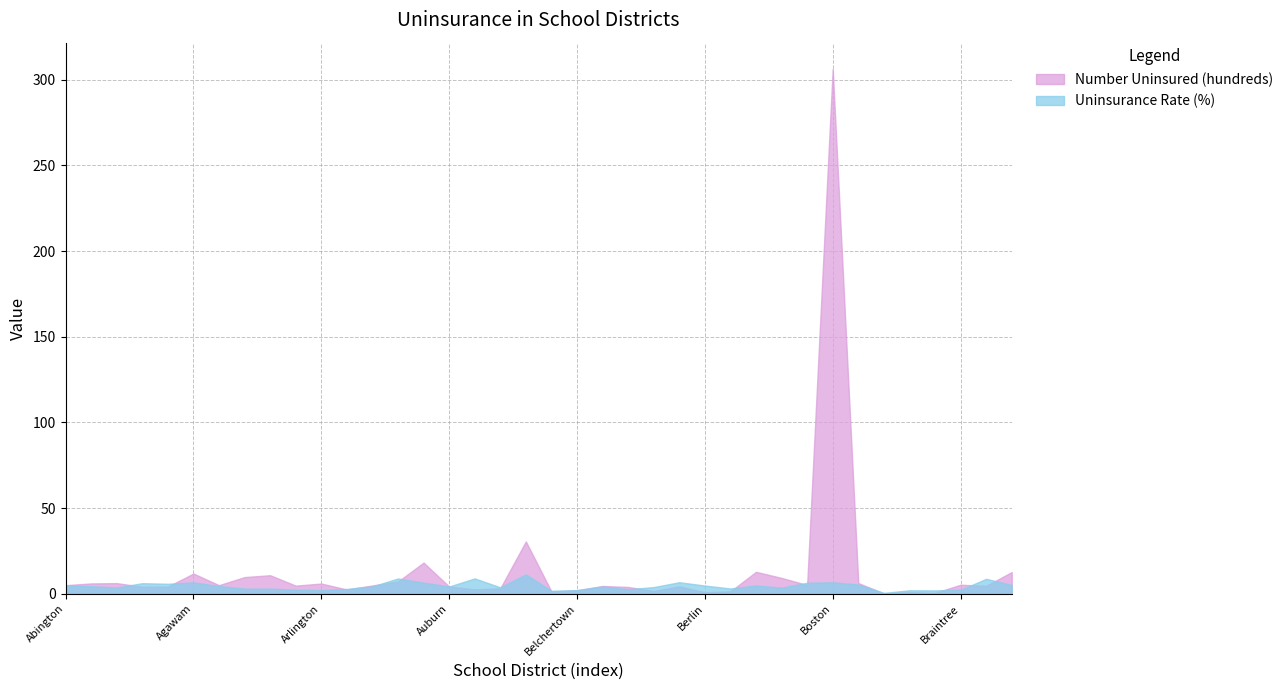

Rank the series by their average value, from highest to lowest.

Number Uninsured (hundreds), Uninsurance Rate (%)